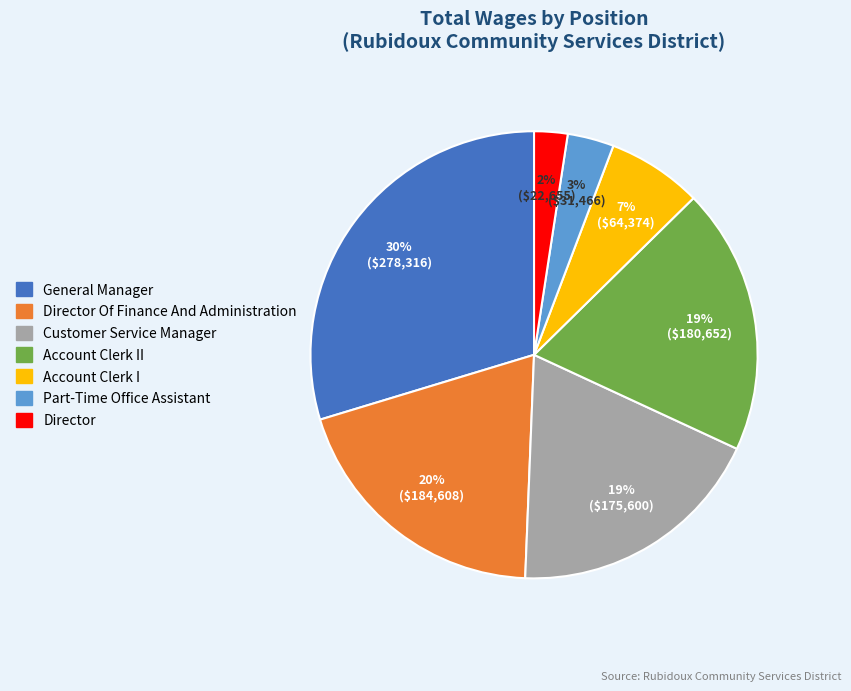

Count the number of slices in the pie.

7